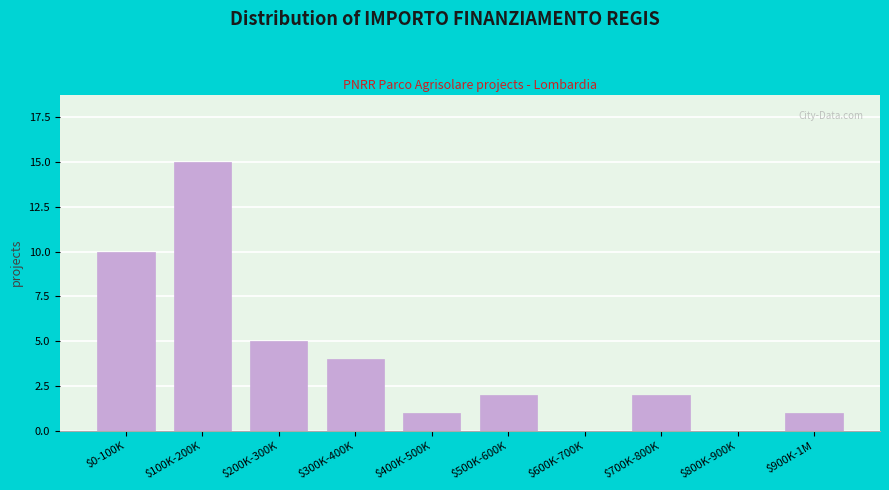

At which label is the value closest to 7?

$200K-300K